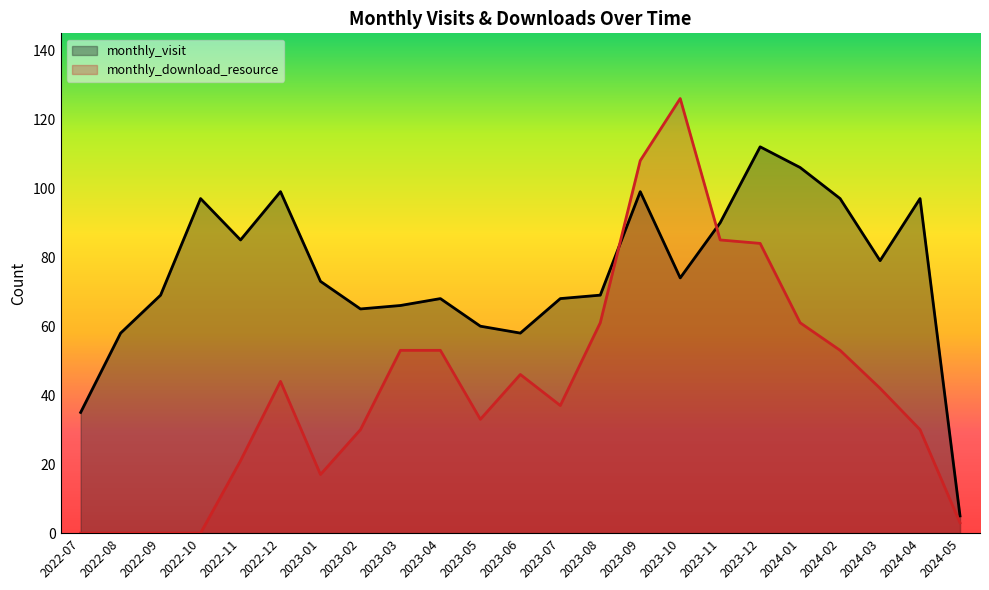

What is the label of the 12th point from the right?

2023-06